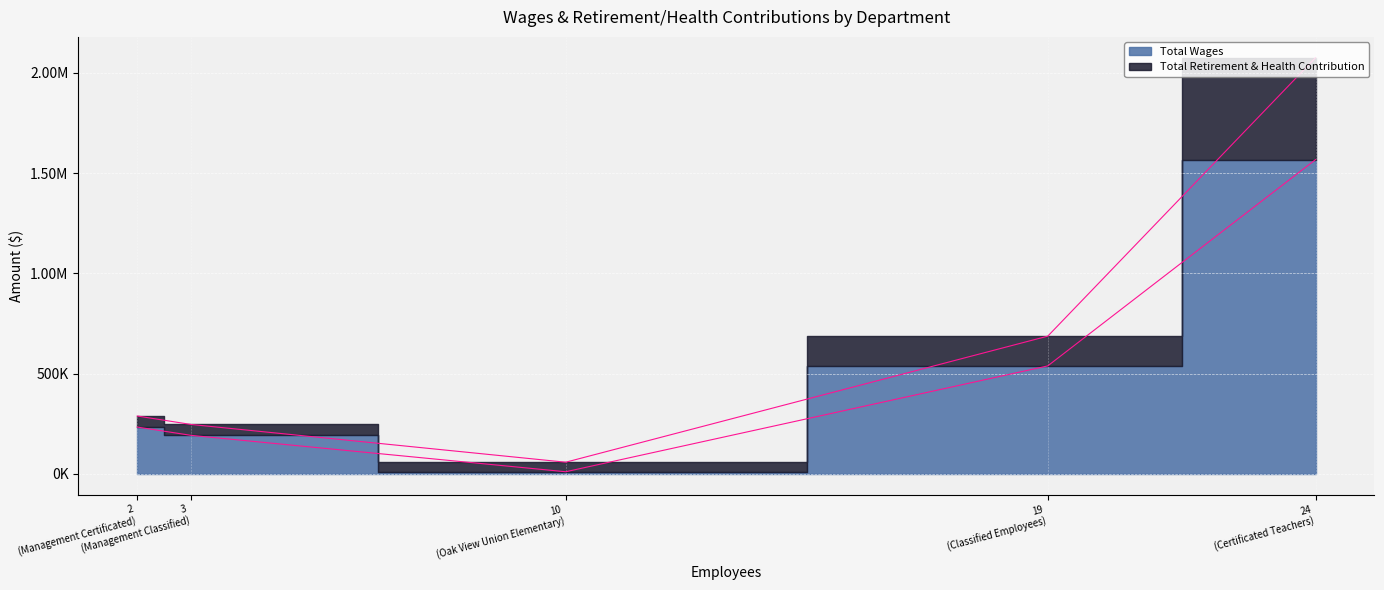

What is the spread (max minus min) of values at Management Certificated?

177897